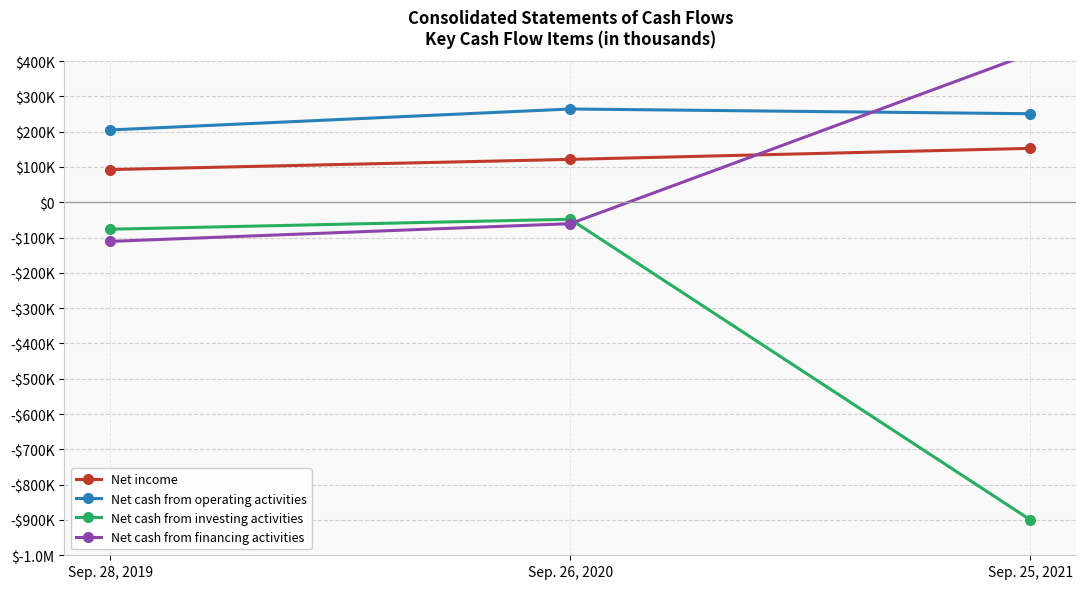

Reading left to right, extract all data points from this chart.

Net income: Sep. 28, 2019=92647	Sep. 26, 2020=121520	Sep. 25, 2021=152773
Net cash from operating activities: Sep. 28, 2019=204974	Sep. 26, 2020=264273	Sep. 25, 2021=250844
Net cash from investing activities: Sep. 28, 2019=-76263	Sep. 26, 2020=-48106	Sep. 25, 2021=-899359
Net cash from financing activities: Sep. 28, 2019=-110765	Sep. 26, 2020=-60560	Sep. 25, 2021=420476